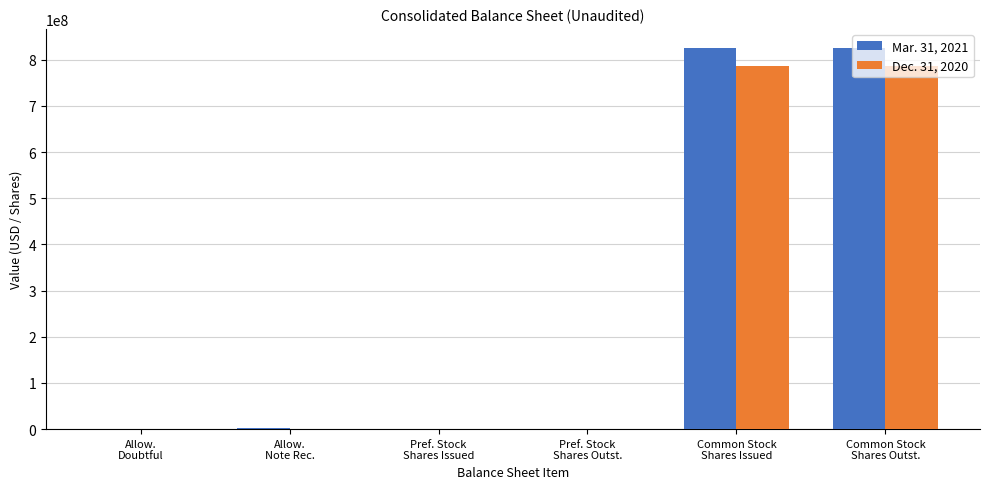

What is the sum of all Dec. 31, 2020 values?

1574597381